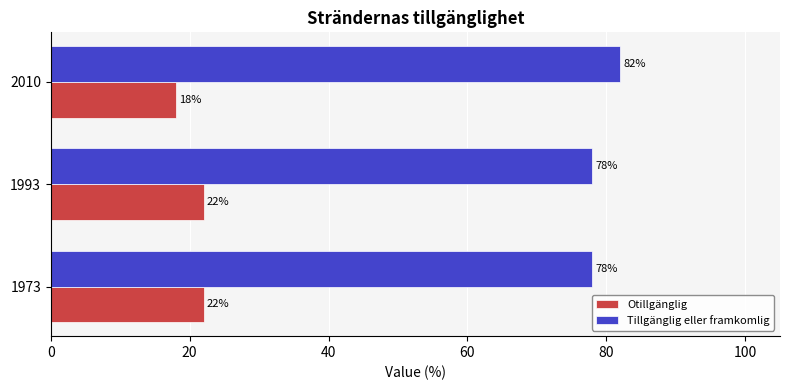

At how many categories does at least one series exceed 34?

3